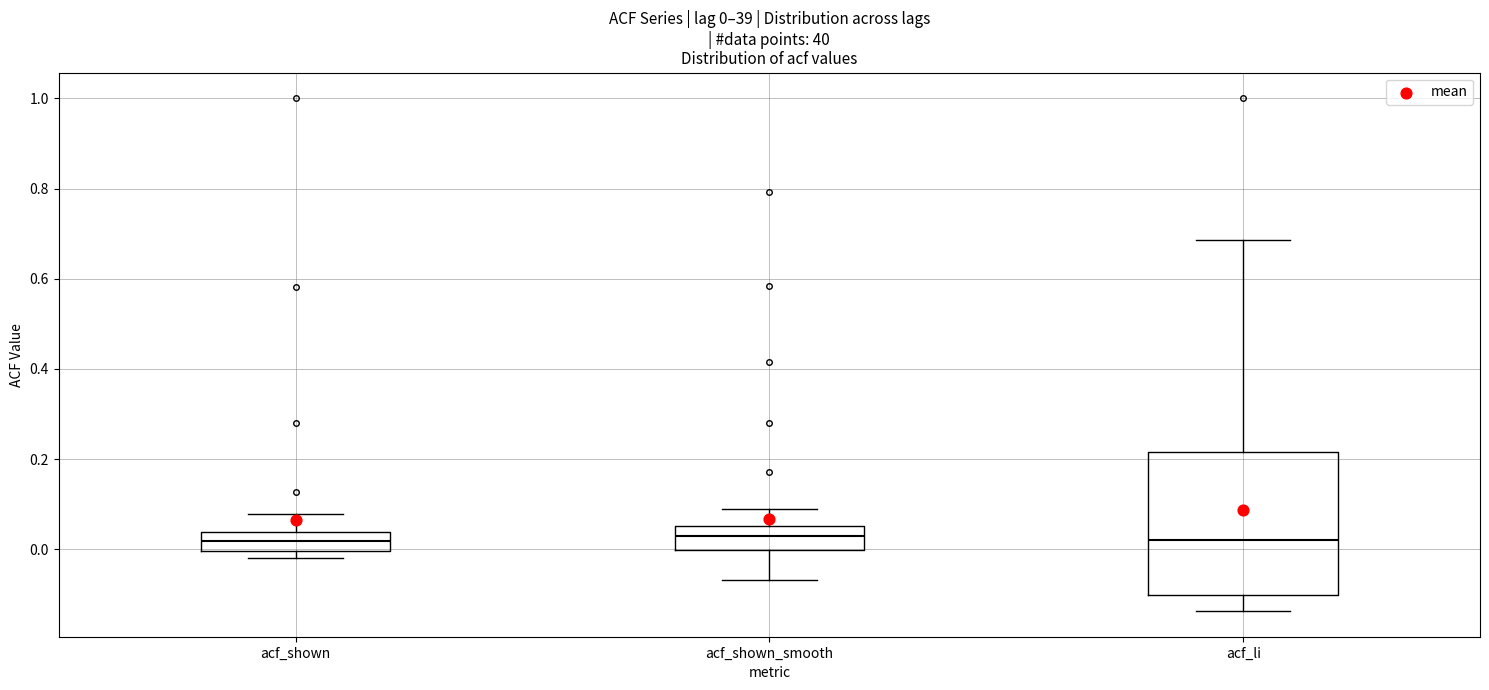

Which box is the tallest, from its lower edge to its upper edge?

acf_li